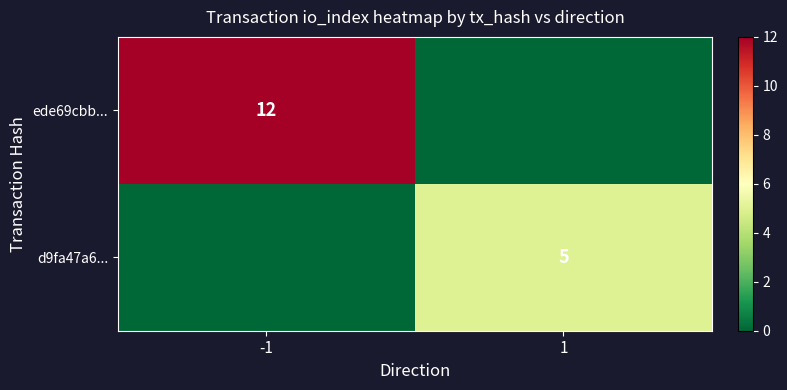

At which label is d9fa47a6... closest to 2?

-1